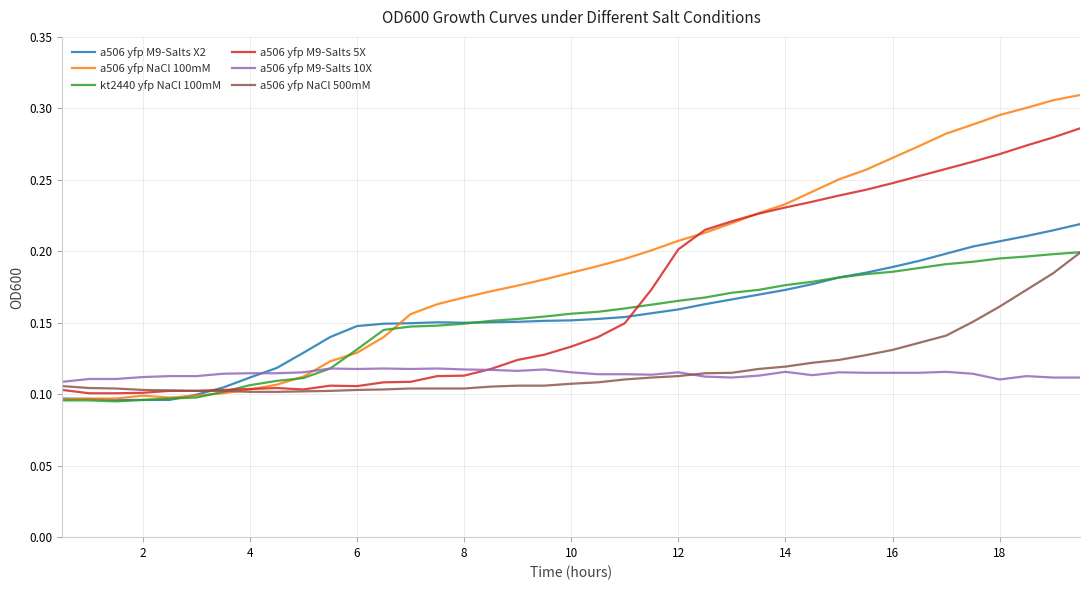

Count the number of data series in this chart.

6